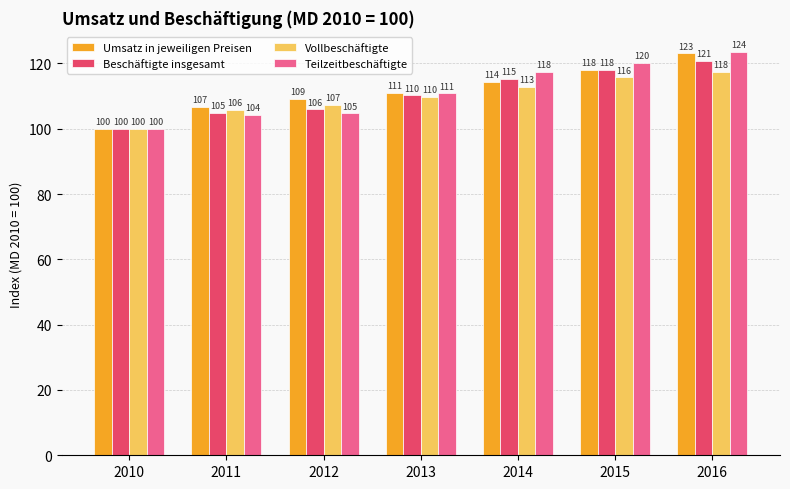

What is the total value across all series at 2015?

471.8